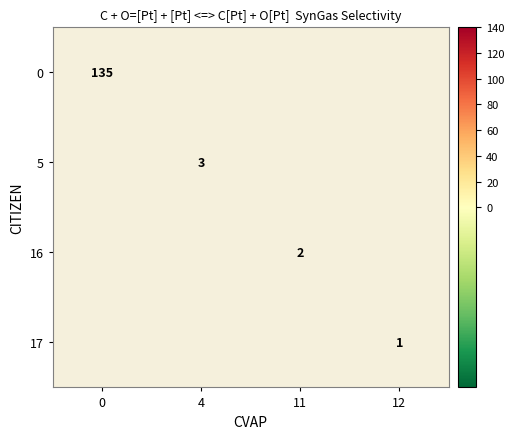

The value of 16 at 11 is 3. True or false?

False